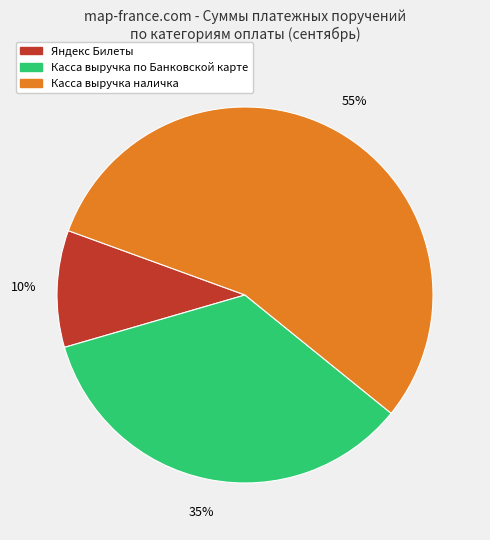

To the nearest percent, what is the difference between the largest and smallest slice percentages?

45%